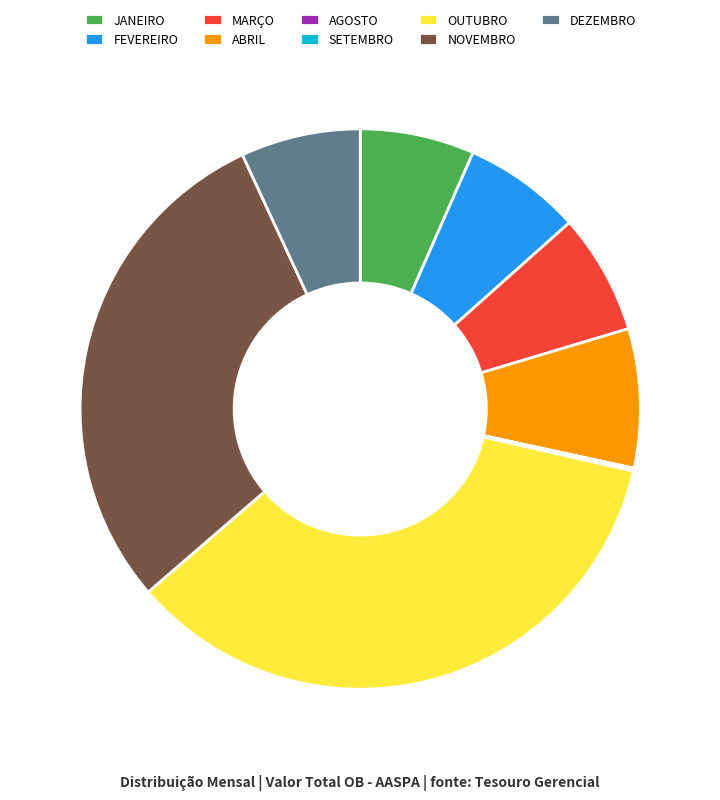

True or false: OUTUBRO accounts for 25% of the total.

False